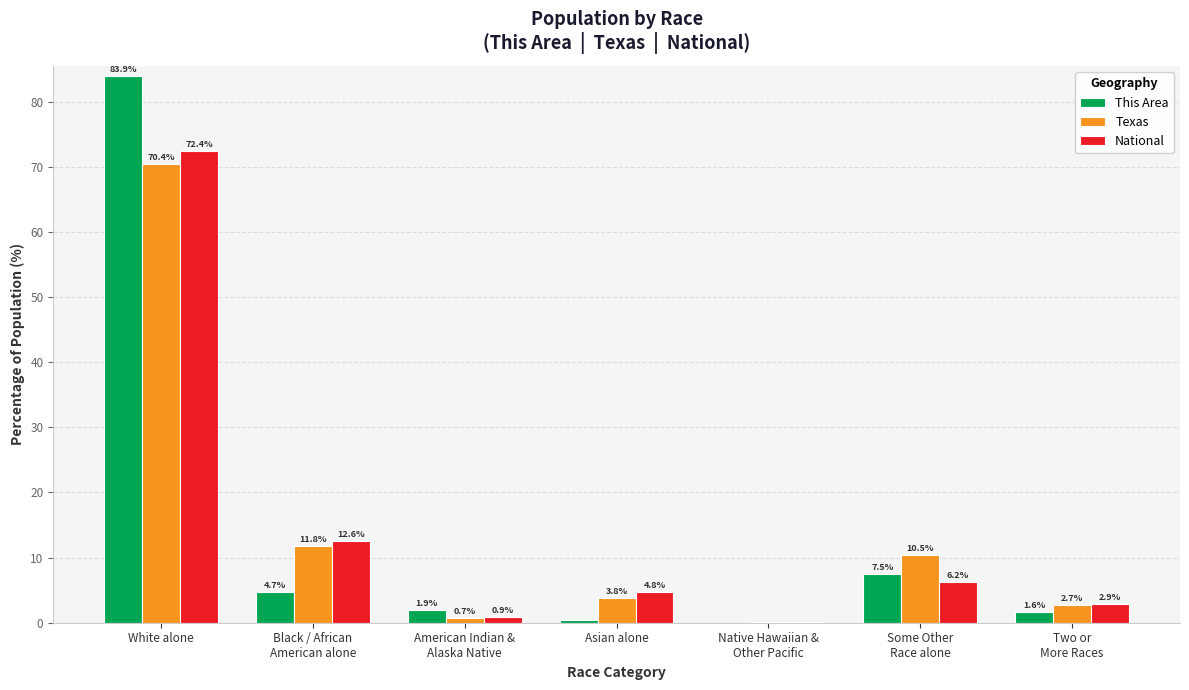

What is the average value of the This Area series?

14.3